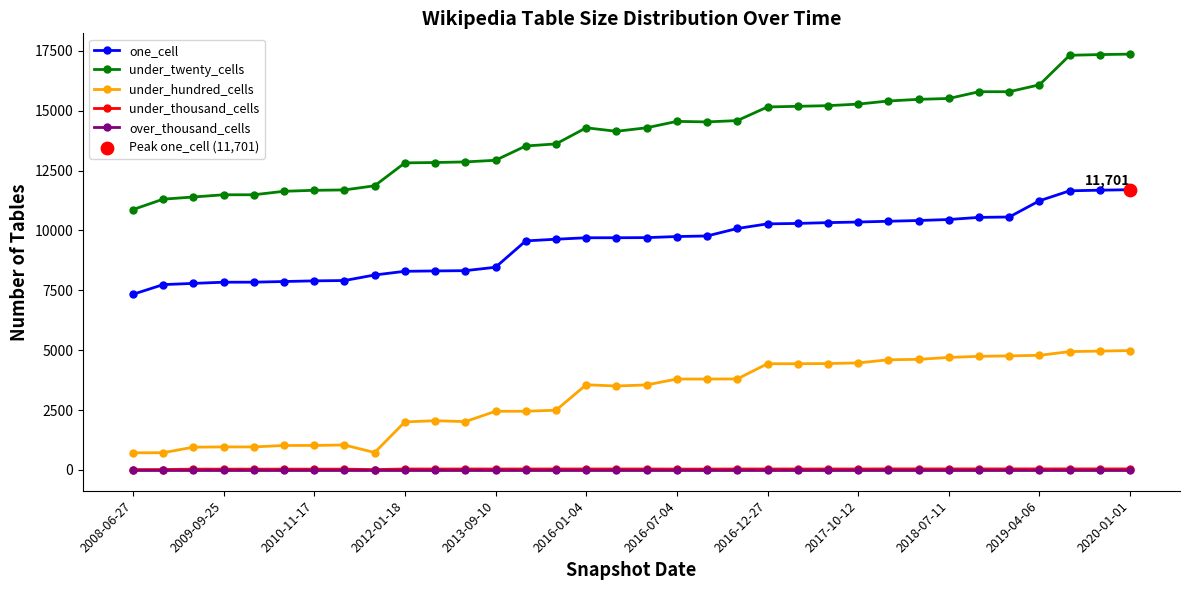

What is the maximum value for under_hundred_cells?

4984